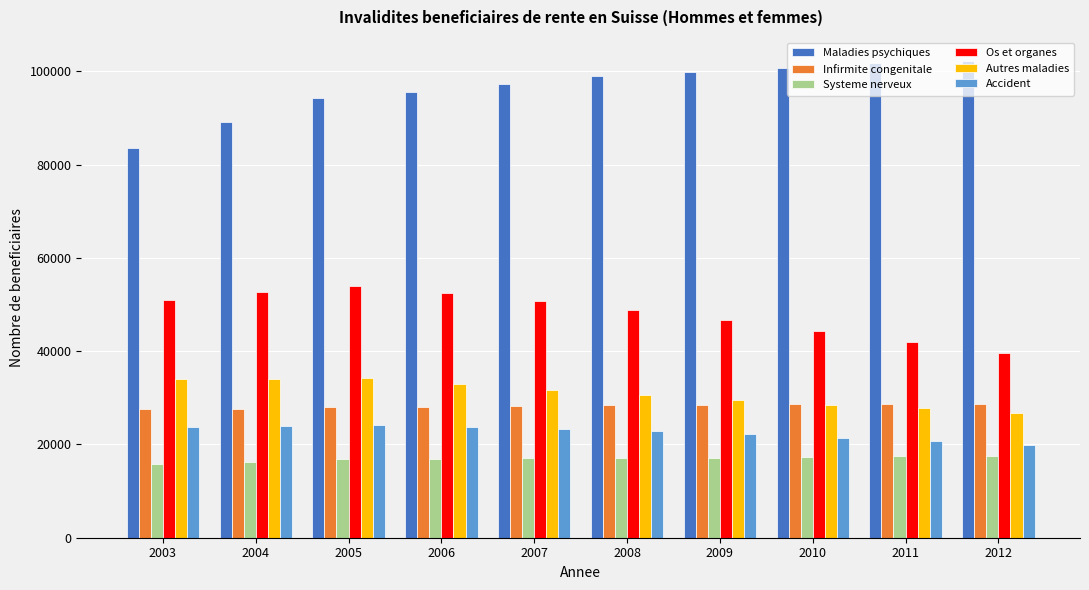

Is it true that Infirmite congenitale equals 28027 at 2006?

True